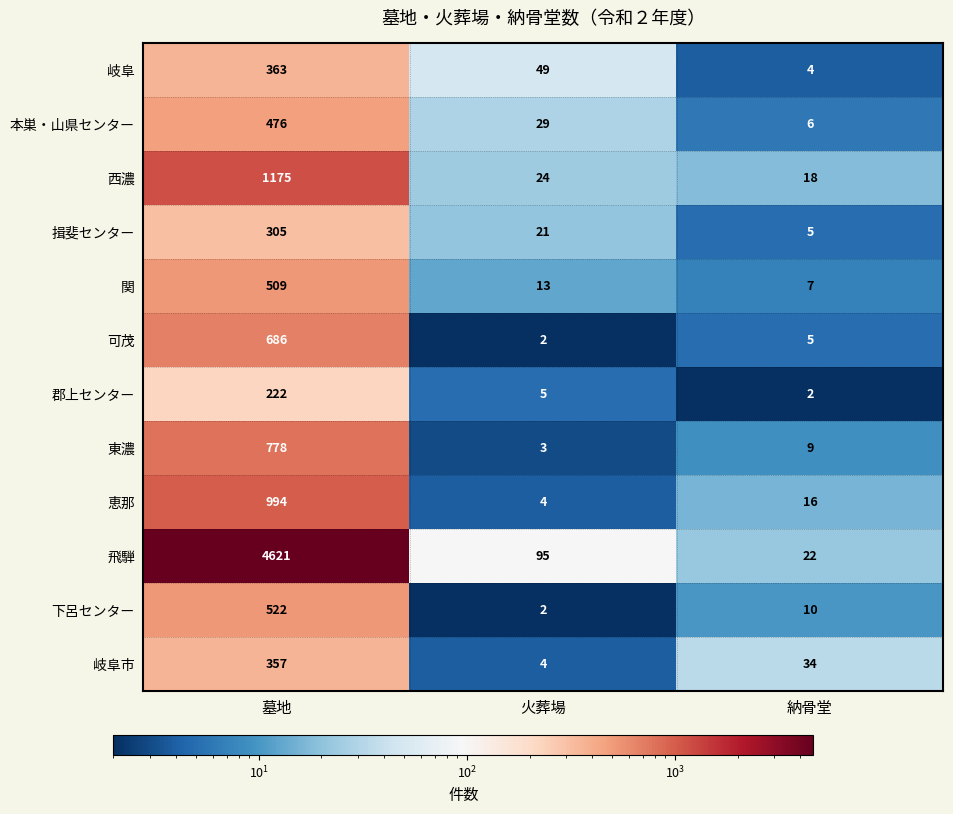

List the series in order of their peak value, highest first.

飛騨, 西濃, 恵那, 東濃, 可茂, 下呂センター, 関, 本巣・山県センター, 岐阜, 岐阜市, 揖斐センター, 郡上センター